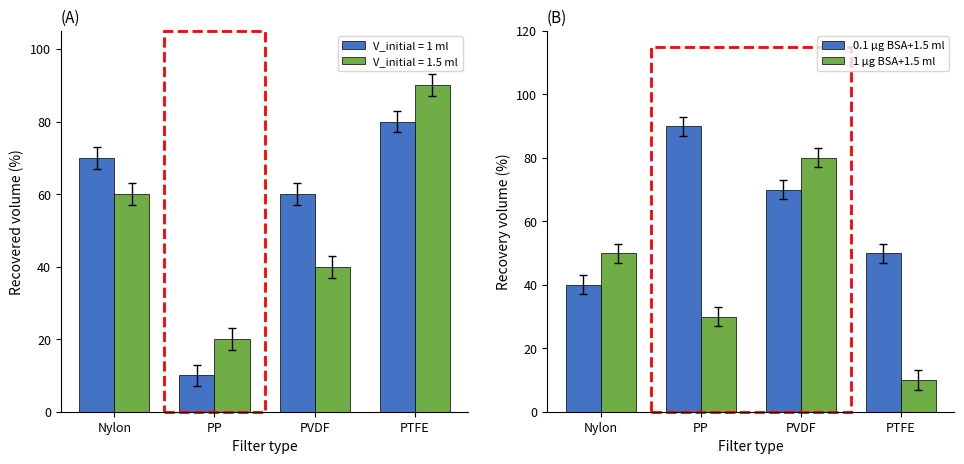

Between PTFE and PVDF, which is larger?

PVDF